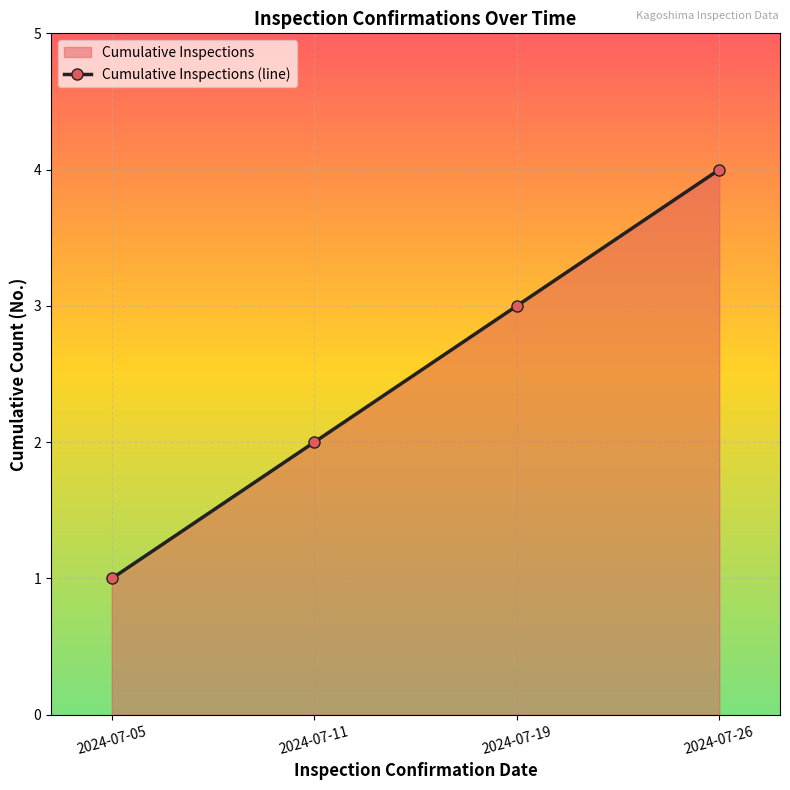

The value at 2024-07-26 is 4. True or false?

True